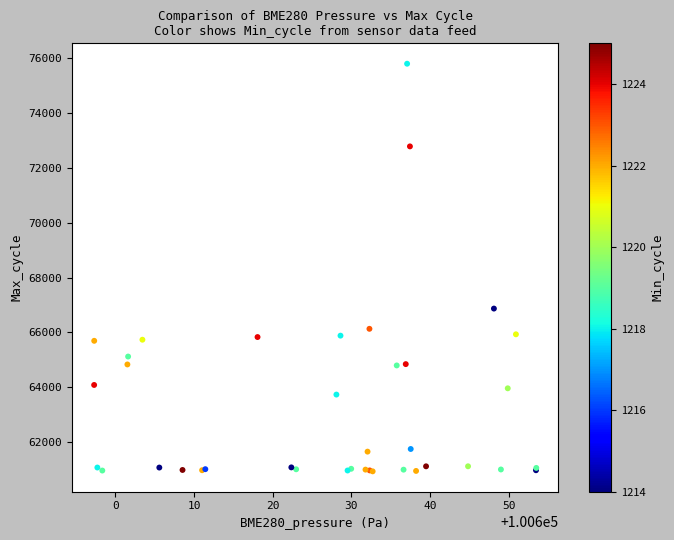

What Y value in the scatter plot is closest to 68364?

66869